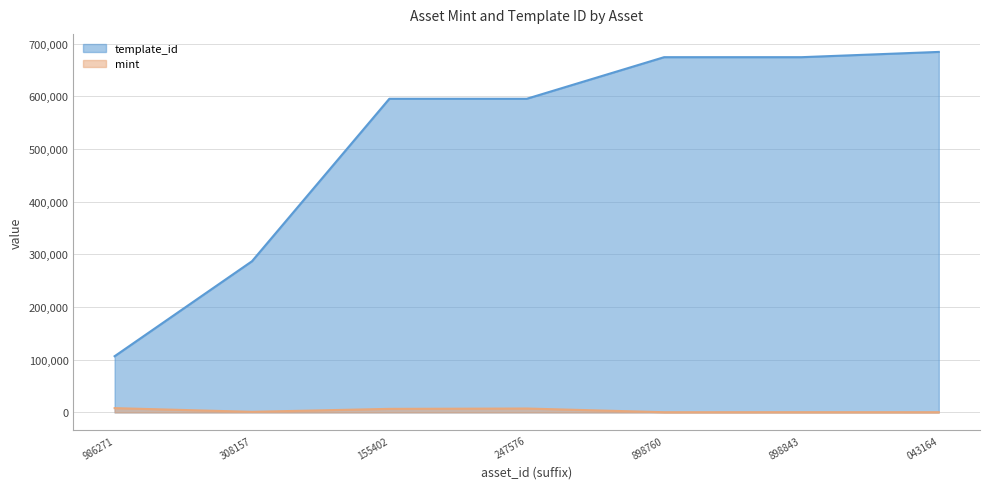

What is the value of the mint point at the 2nd from the left?

1084